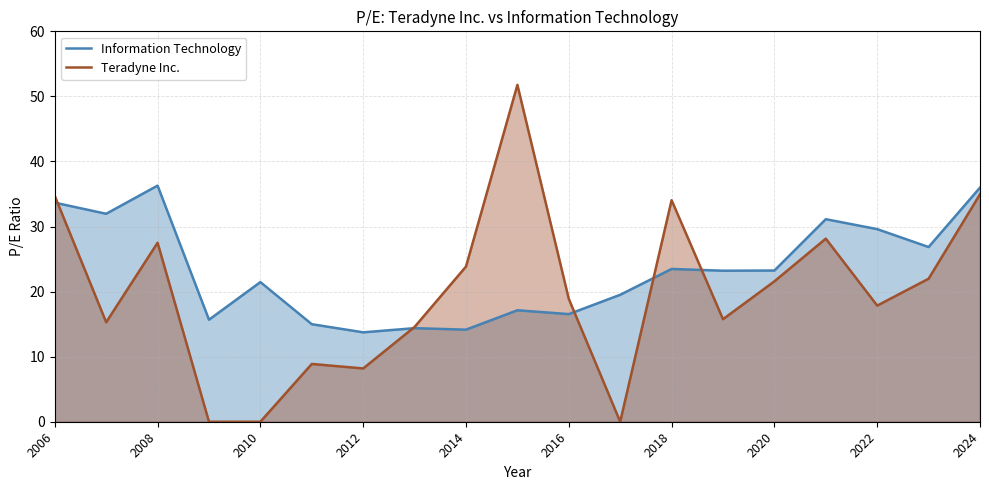

Read the Information Technology value at 2018.

23.5